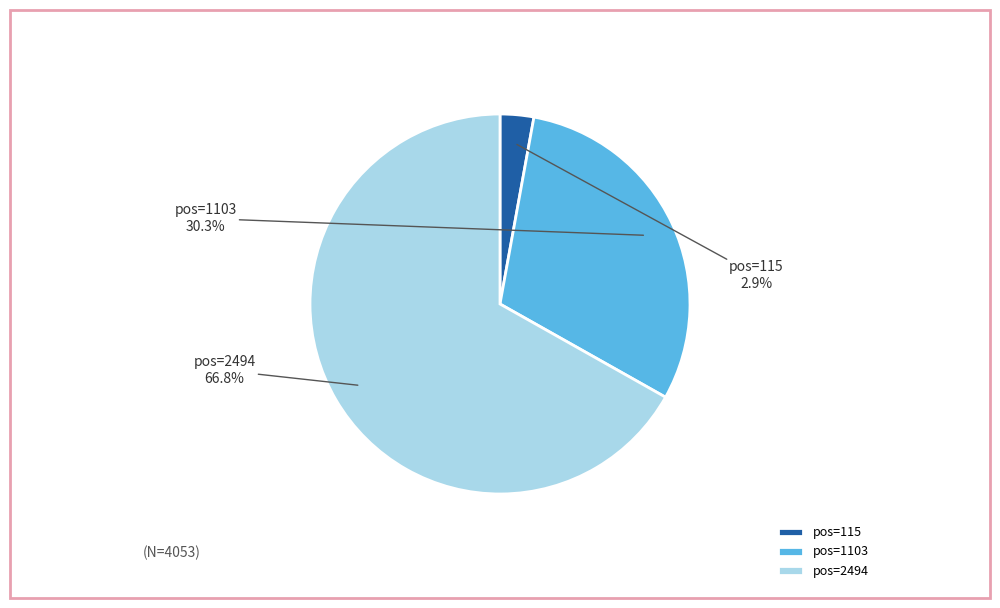

Between pos=1103 and pos=115, which is larger?

pos=1103